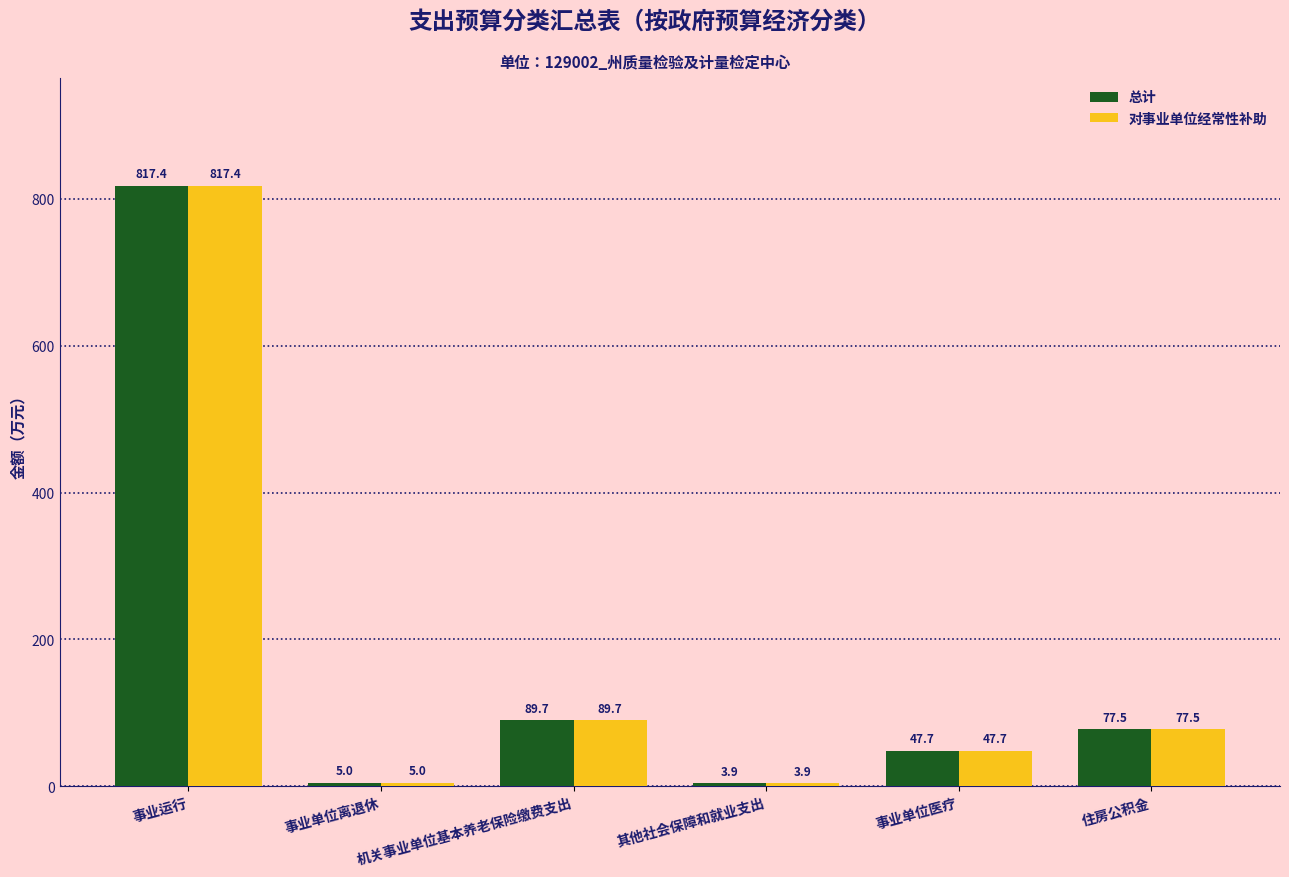

What is the greatest value displayed?

817.4